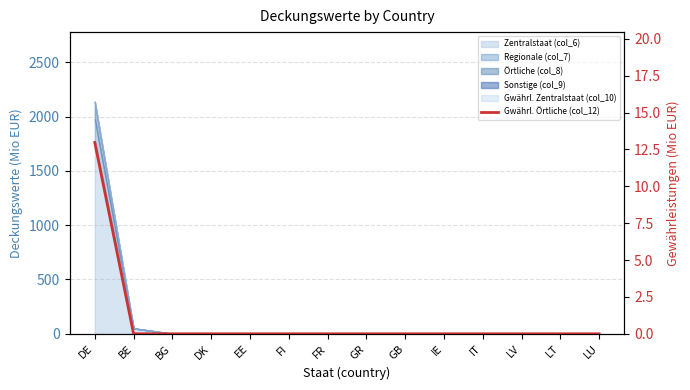

How many lines are shown in the chart?

1